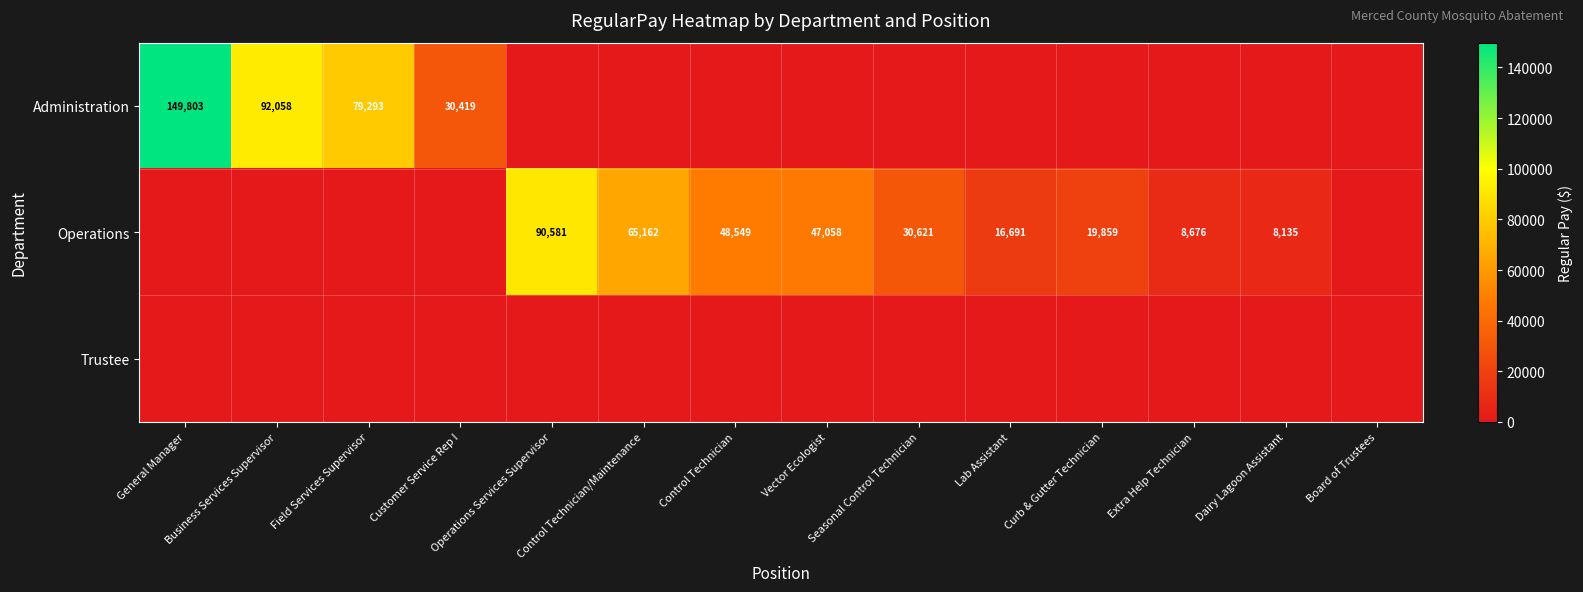

How many positive values does the Operations series have?

9